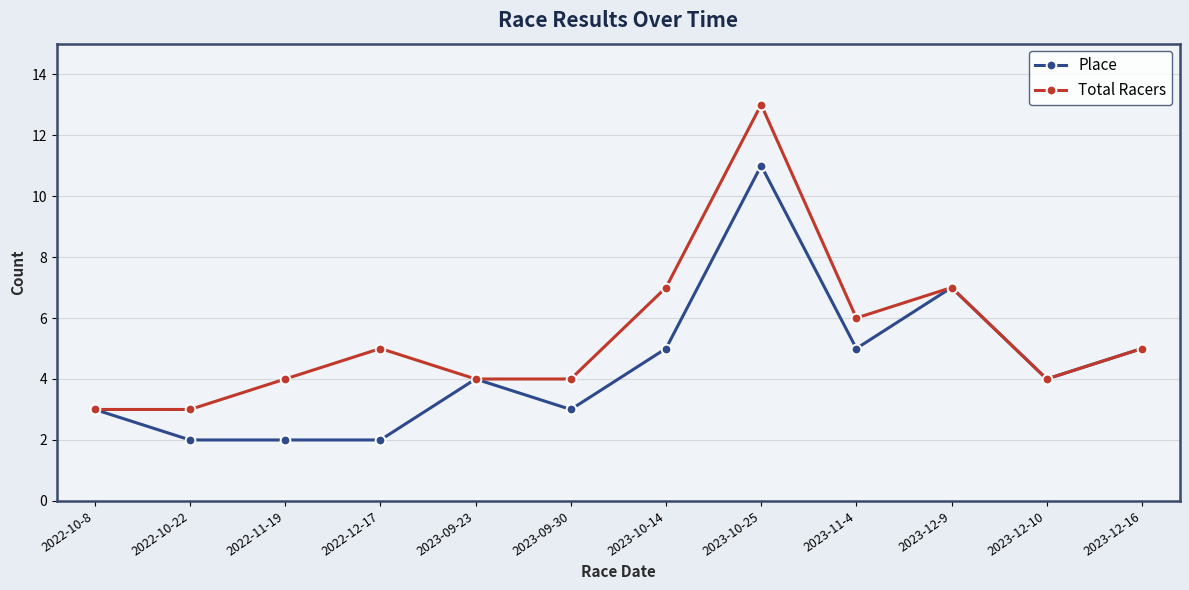

Is it true that Place equals 1 at 2022-11-19?

False